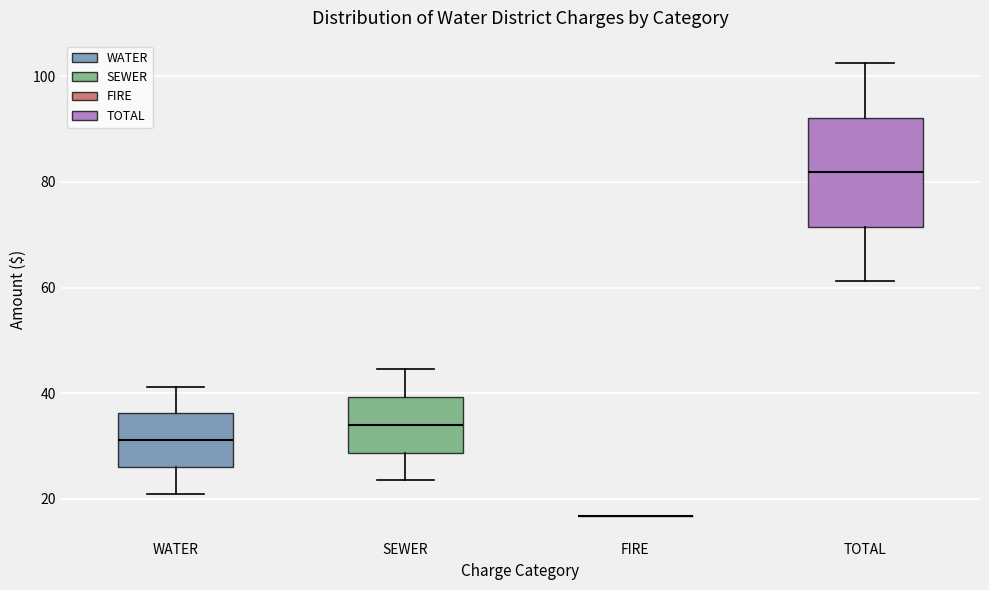

Where does the lower whisker of the box for WATER end on the y-axis? The values are not printed on the chart, so give them approximately, as read against the axis.

22